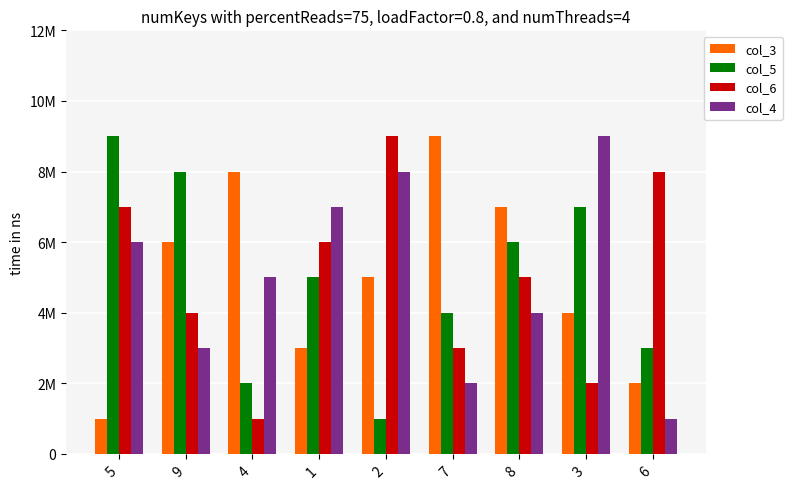

What is the difference between the second highest and second lowest values in the col_5 series?

6